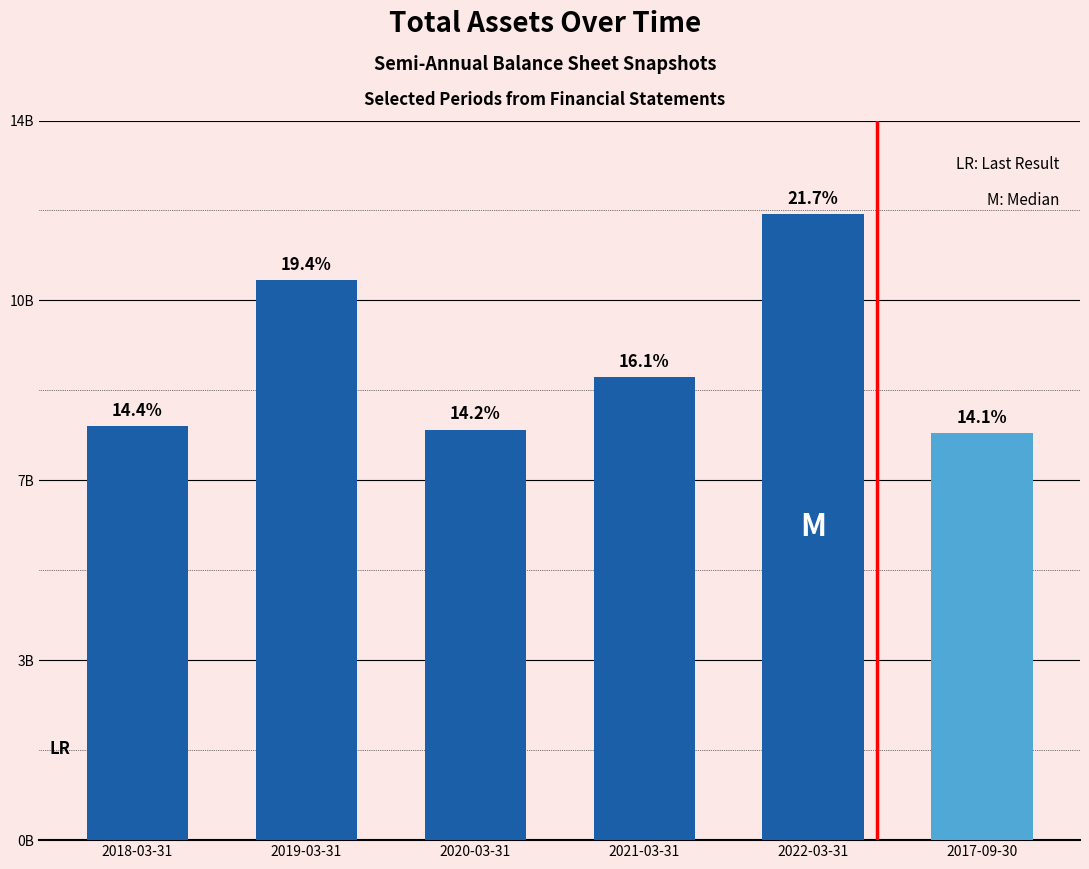

Which category has the lowest value across all series?

2017-09-30